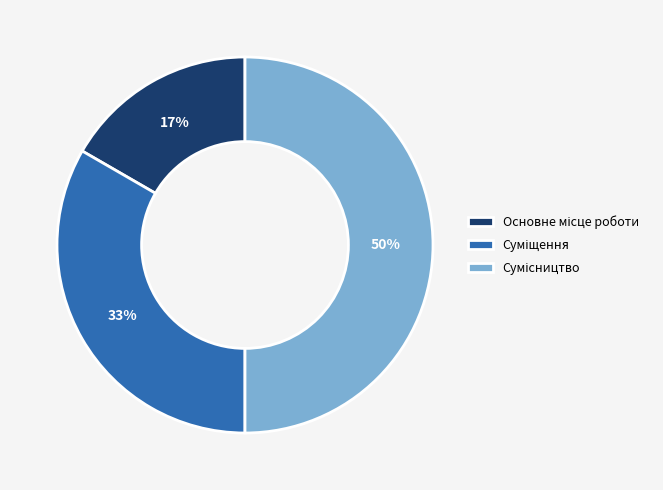

How many slices are in this pie chart?

3